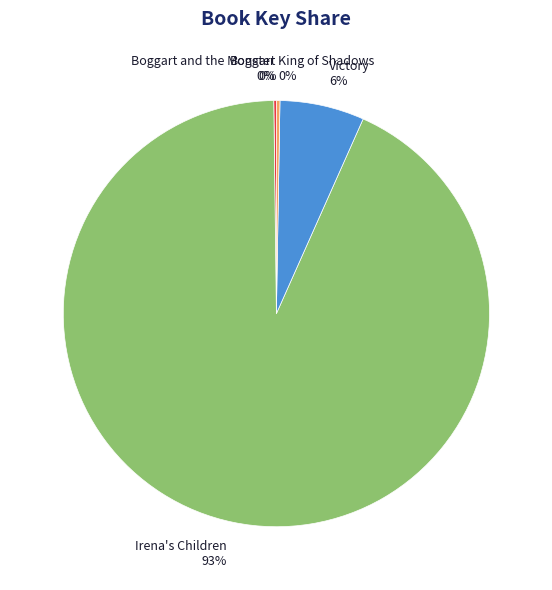

To the nearest percent, what is the average slice percentage?

20%